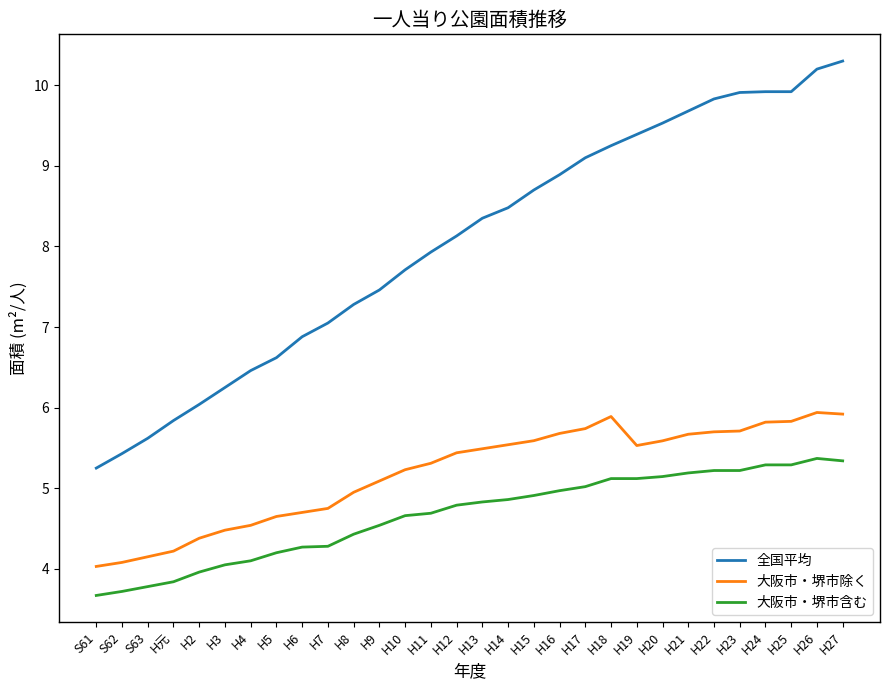

At which label is 全国平均 closest to 7?

H7